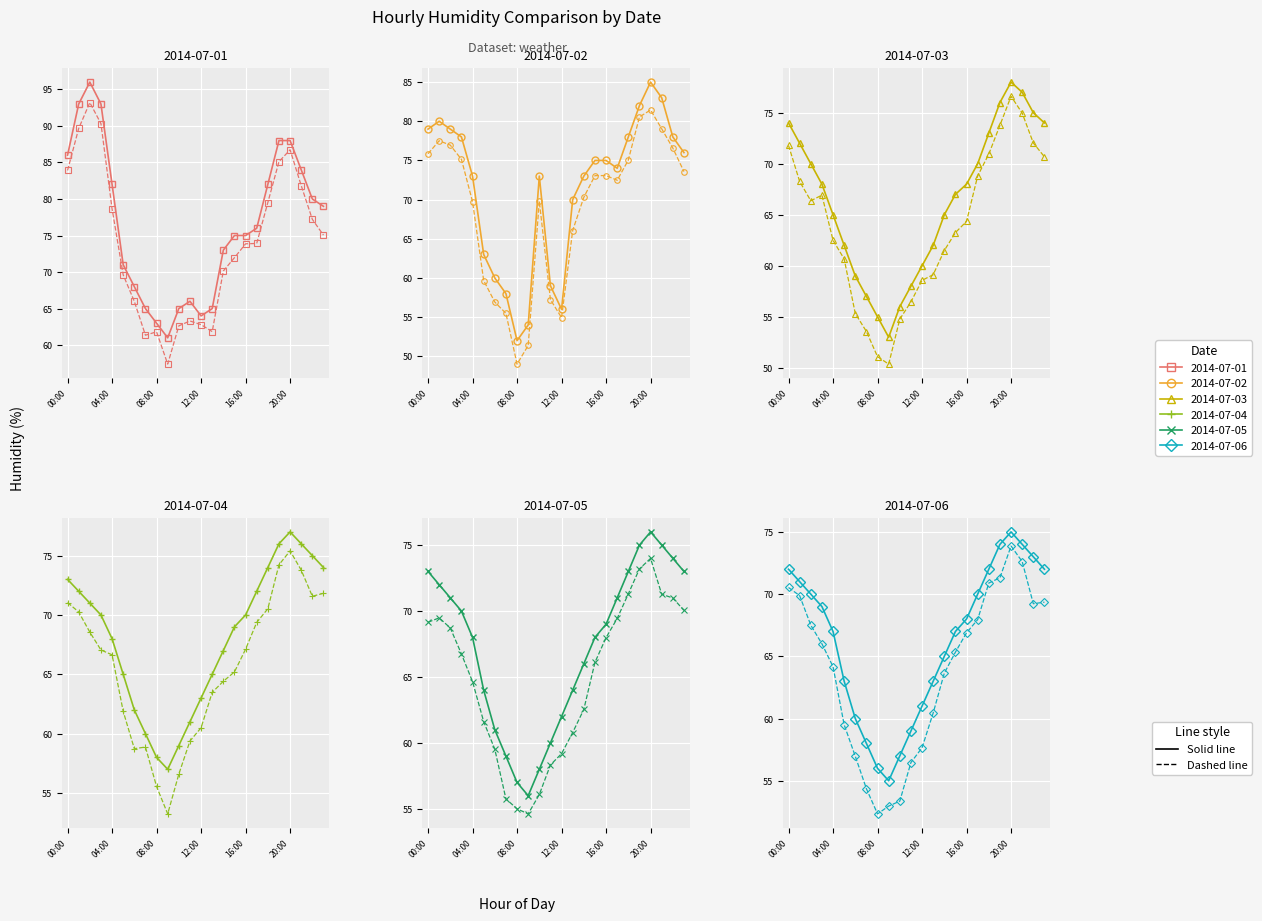

The 2014-07-03 leap series shows 51.1 at 8. True or false?

True